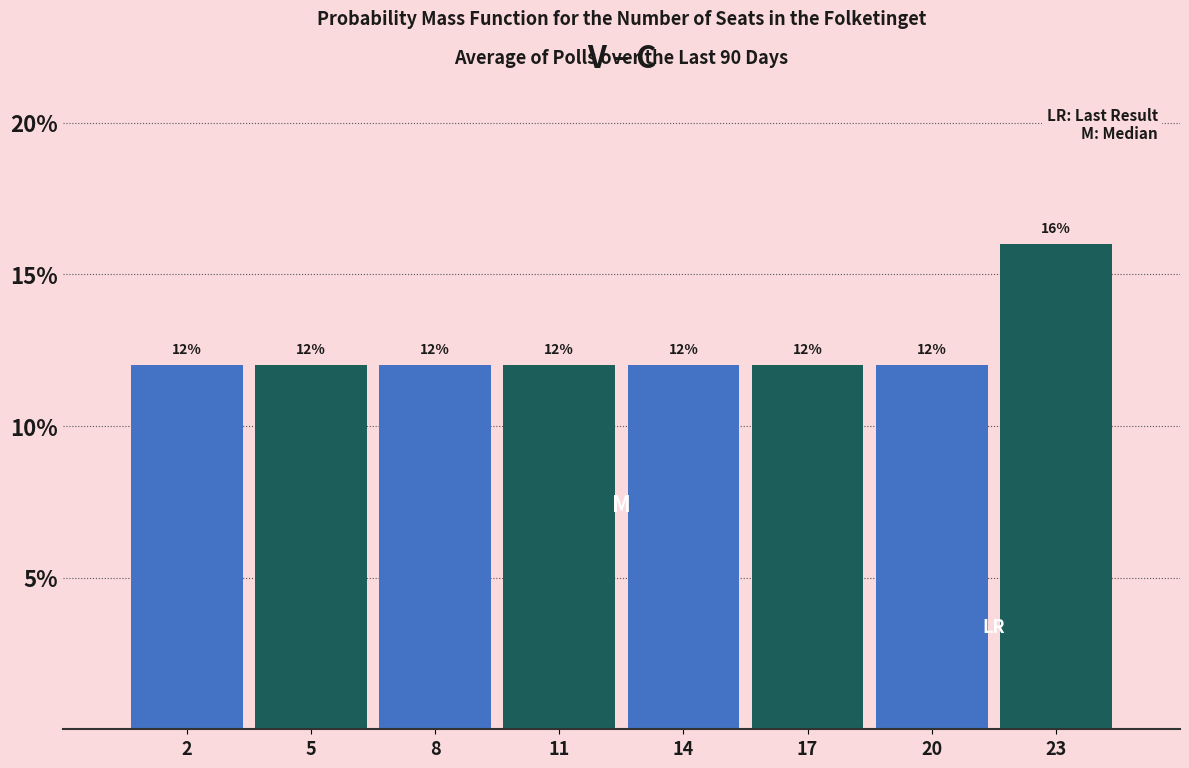

Reading left to right, transcribe all the data shown in this chart.

2=12	5=12	8=12	11=12	14=12	17=12	20=12	23=16